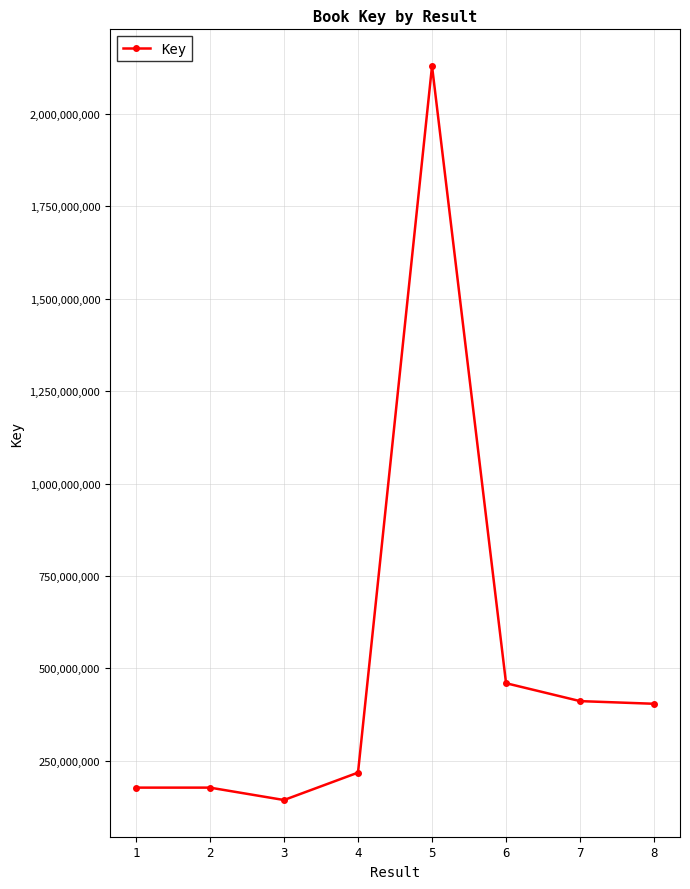

Which category has the lowest value across all series?

3